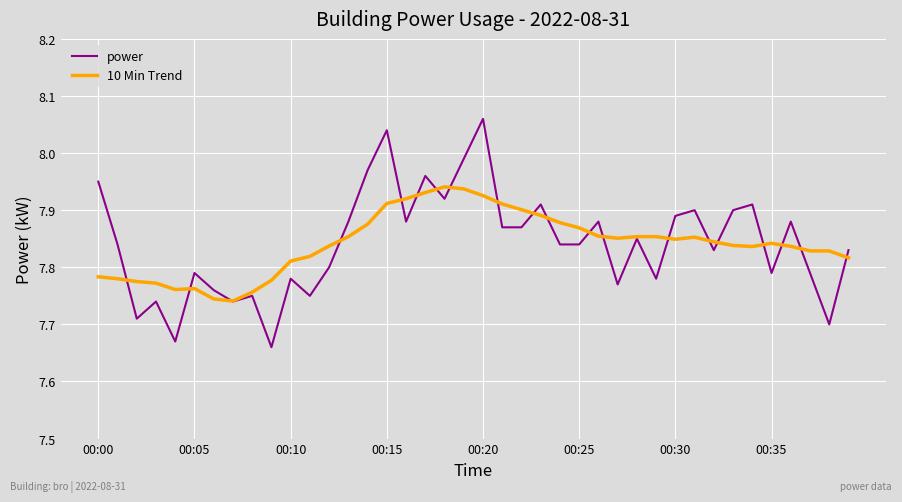

What are all the series names shown in the legend?

power, 10 Min Trend